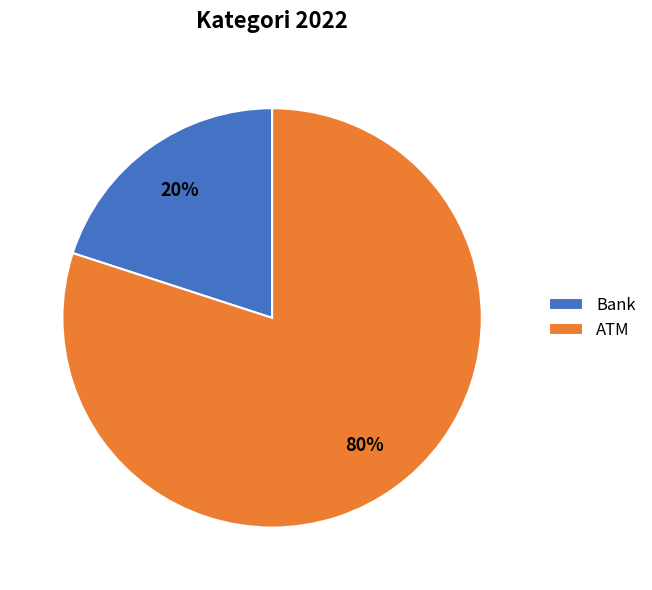

Which slice is the largest?

ATM